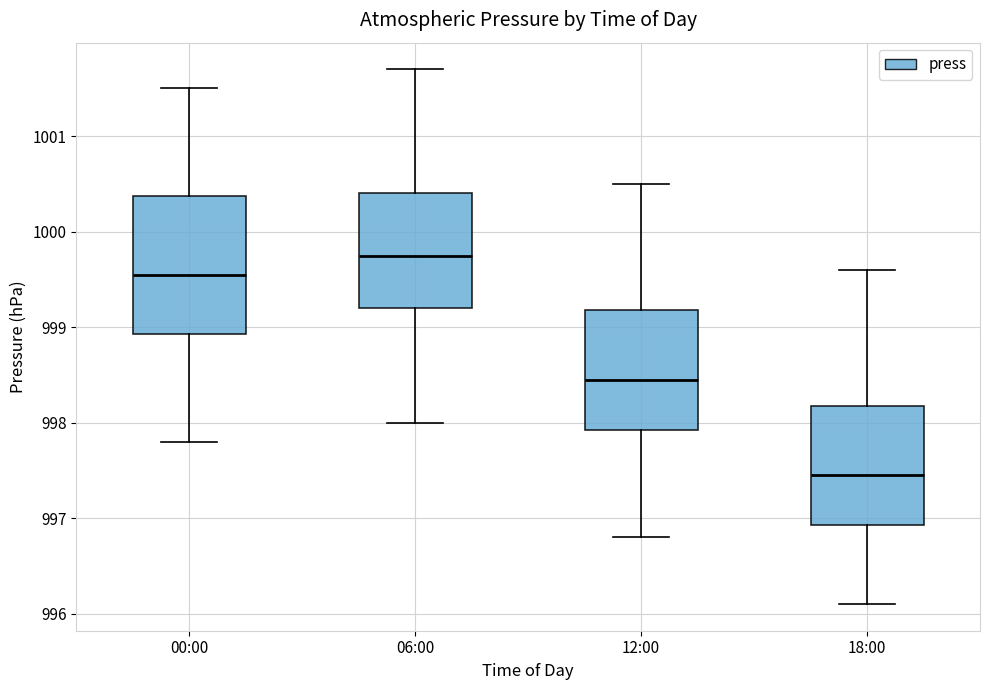

Reading left to right, transcribe this box plot: for each box, give where its median line is, the range the box spans, and where its two whiskers end, as read against the y-axis. The values are not printed on the chart, so give them approximately, as read against the axis.

00:00: median 999.6, box 998.9 to 1000.4, whiskers 997.8 to 1001.5
06:00: median 999.8, box 999.2 to 1000.4, whiskers 998.0 to 1001.7
12:00: median 998.5, box 997.9 to 999.2, whiskers 996.8 to 1000.5
18:00: median 997.5, box 996.9 to 998.2, whiskers 996.1 to 999.6